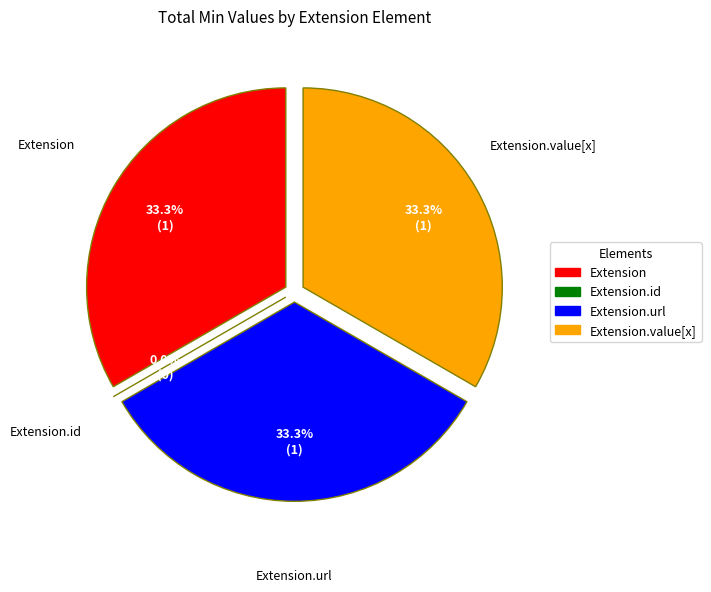

What percentage is NOT represented by Extension.url?

66.7%